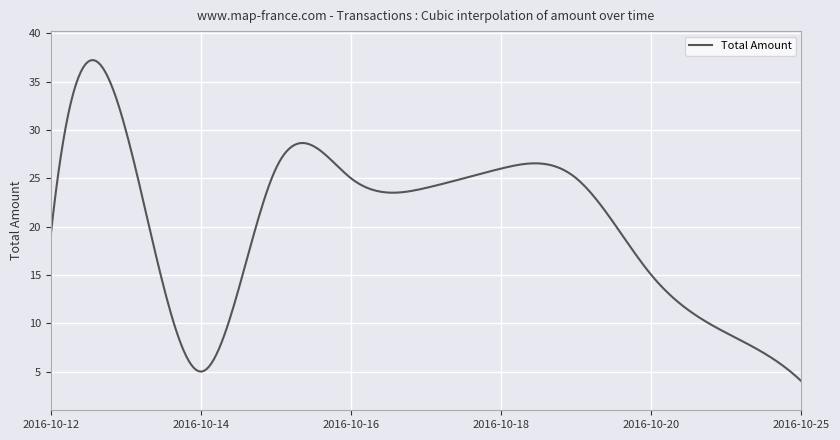

What is the average value?

20.3